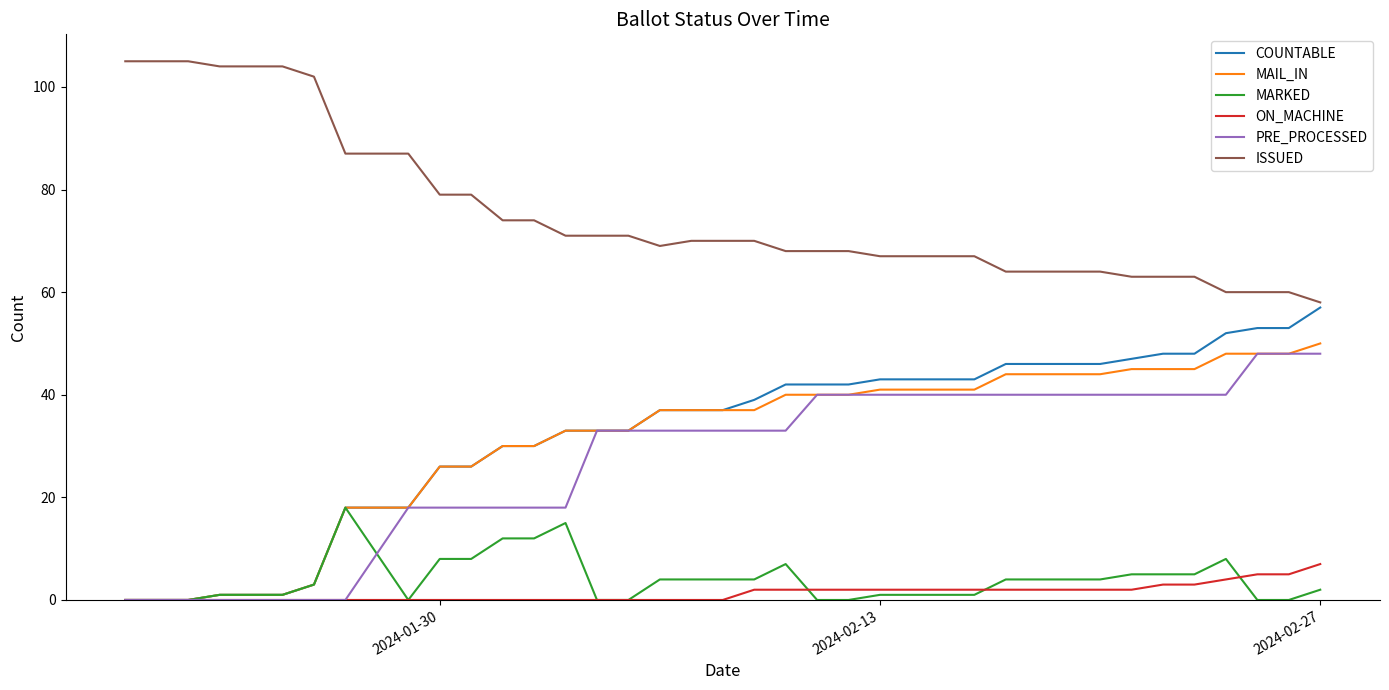

What is the maximum value shown in the chart?

105